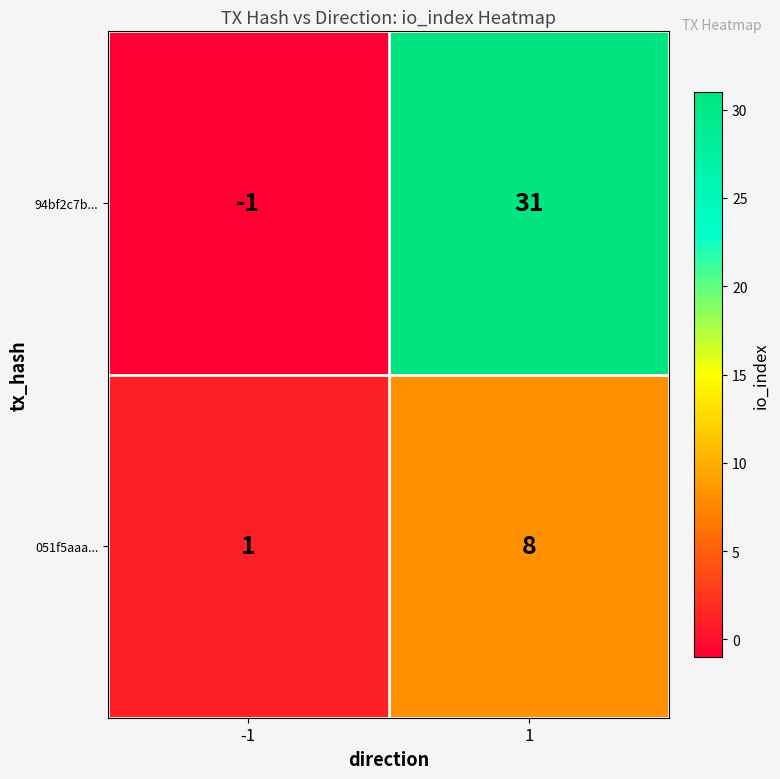

What is the greatest value displayed?

31